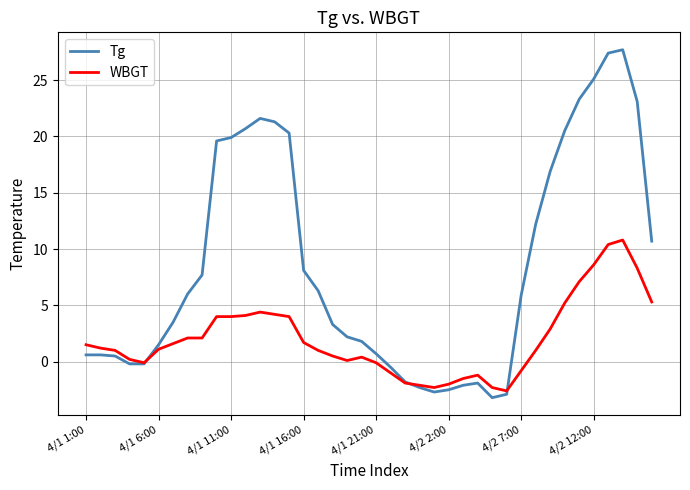

What are all the series names shown in the legend?

Tg, WBGT